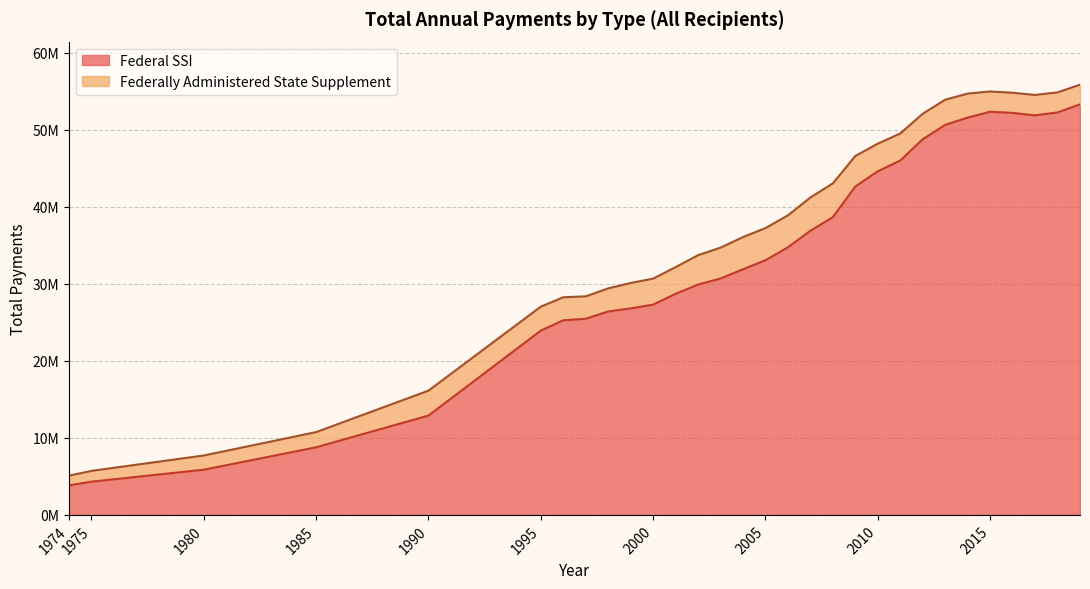

What is the change in value from 2014 to 2017?

+292219